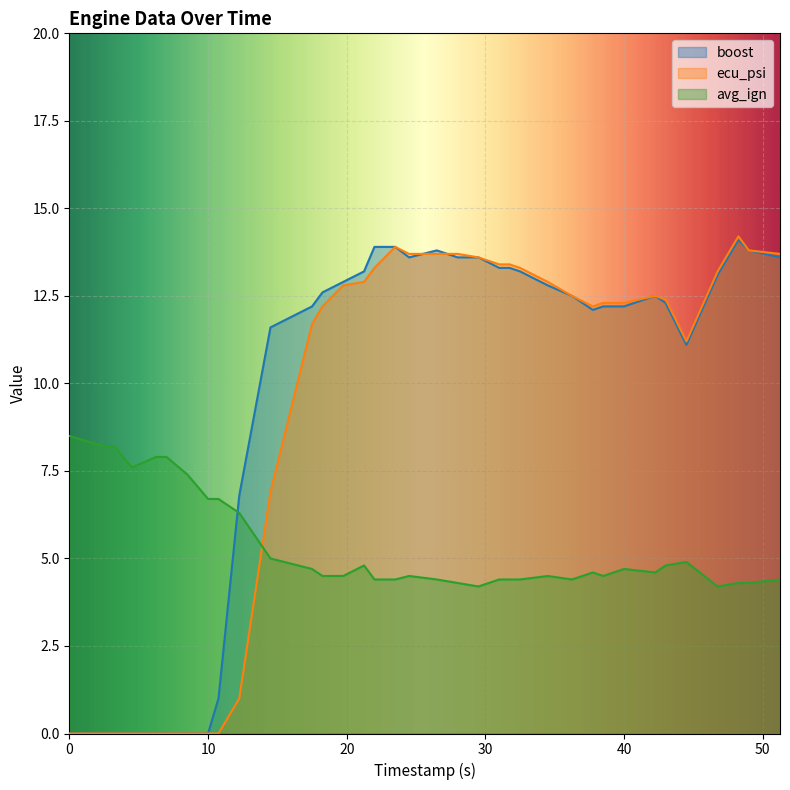

What is the sum of all avg_ign values?

192.5